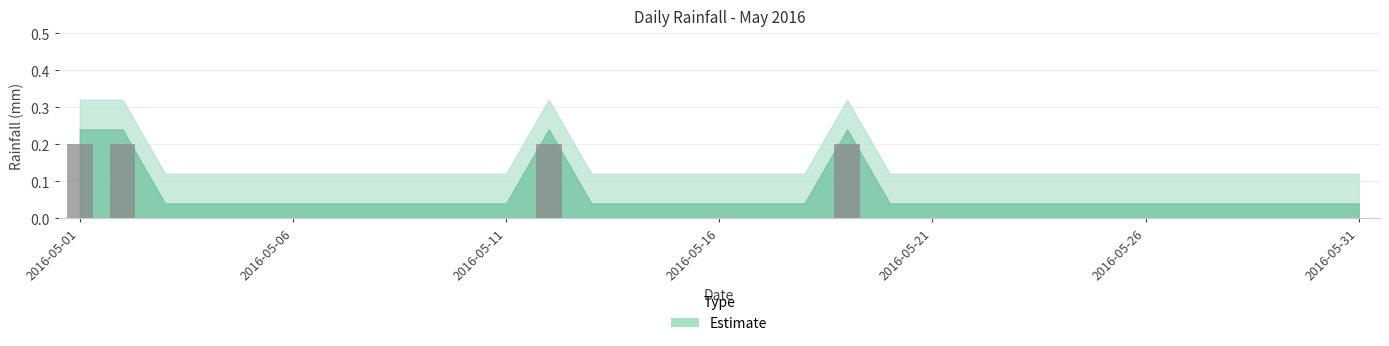

Reading left to right, what are all the values shown in this chart?

0.2	0.2	0.0	0.0	0.0	0.0	0.0	0.0	0.0	0.0	0.0	0.2	0.0	0.0	0.0	0.0	0.0	0.0	0.2	0.0	0.0	0.0	0.0	0.0	0.0	0.0	0.0	0.0	0.0	0.0	0.0